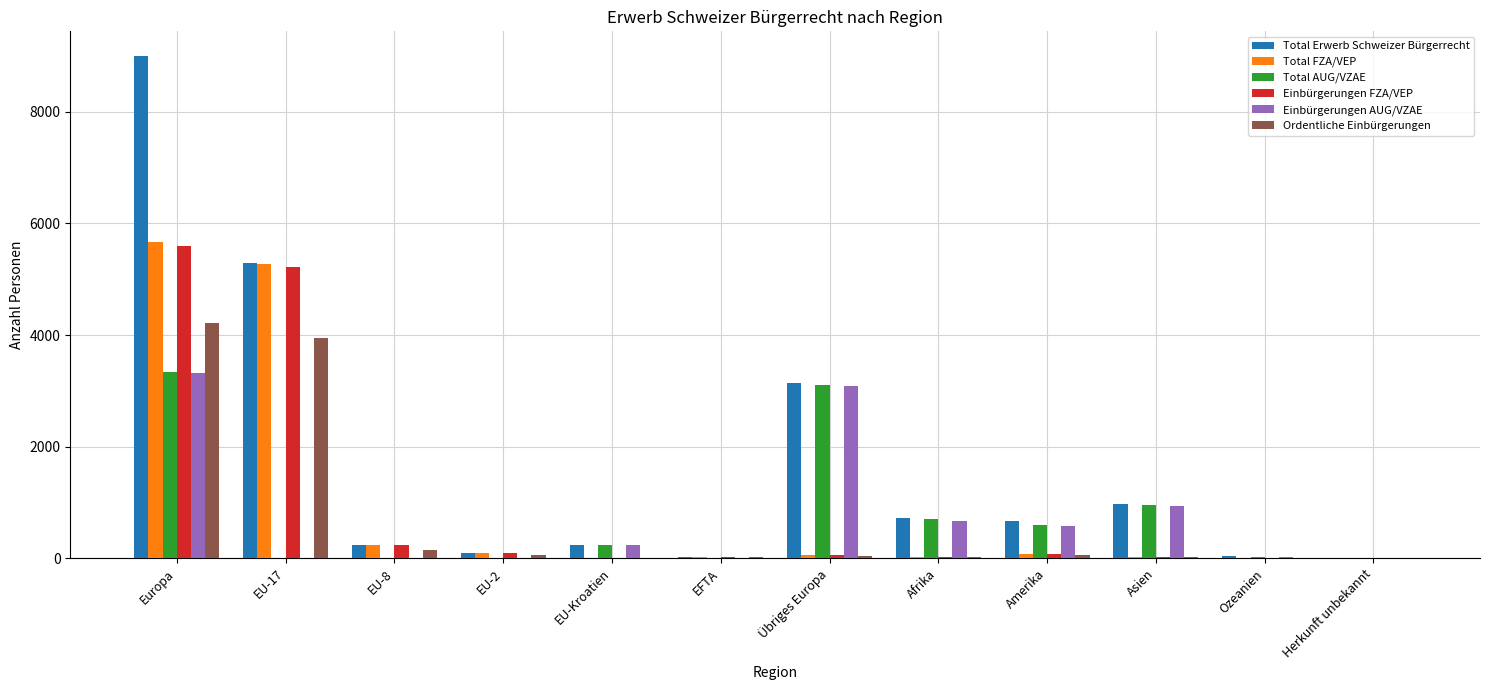

True or false: Total Erwerb Schweizer Bürgerrecht has a value of 666 at Amerika.

True